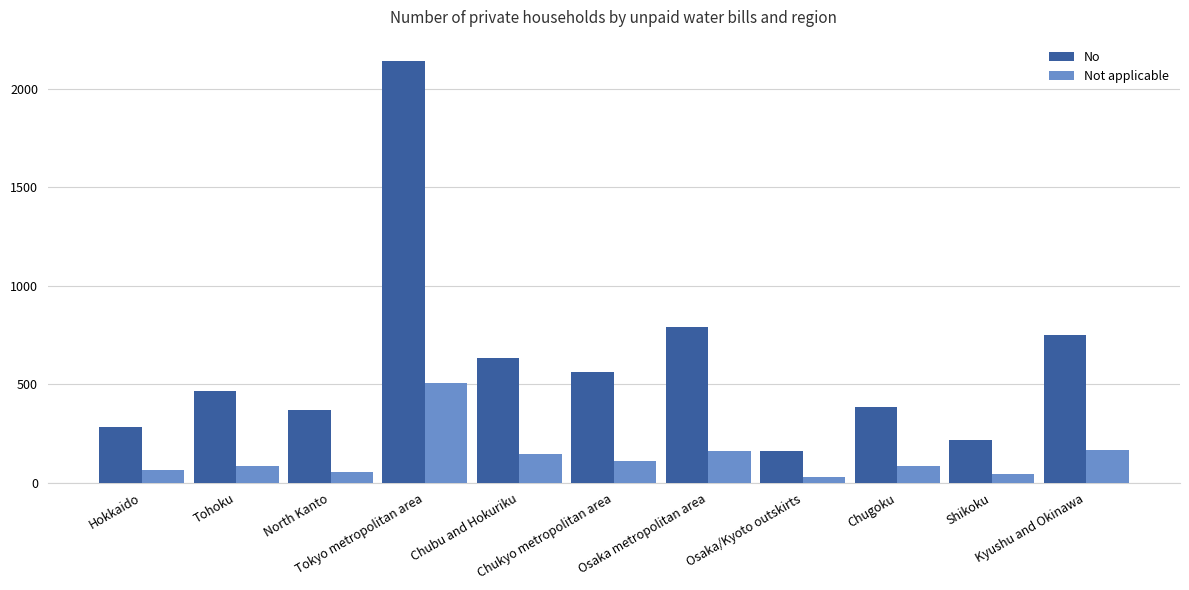

What is the maximum value for No?

2143